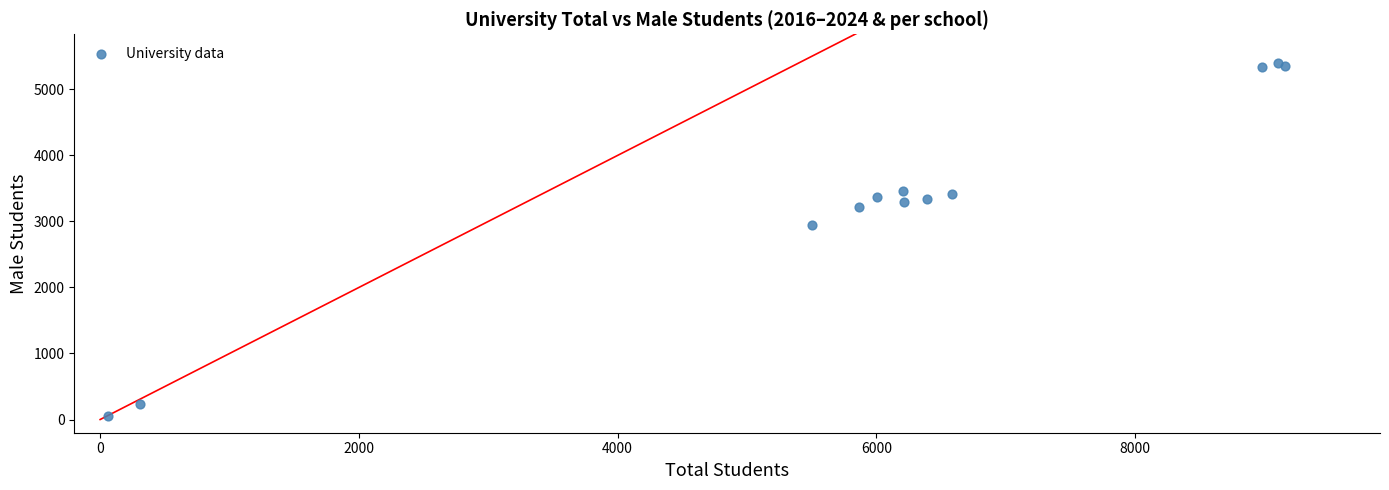

What Y value in the scatter plot is closest to 2728?

2939